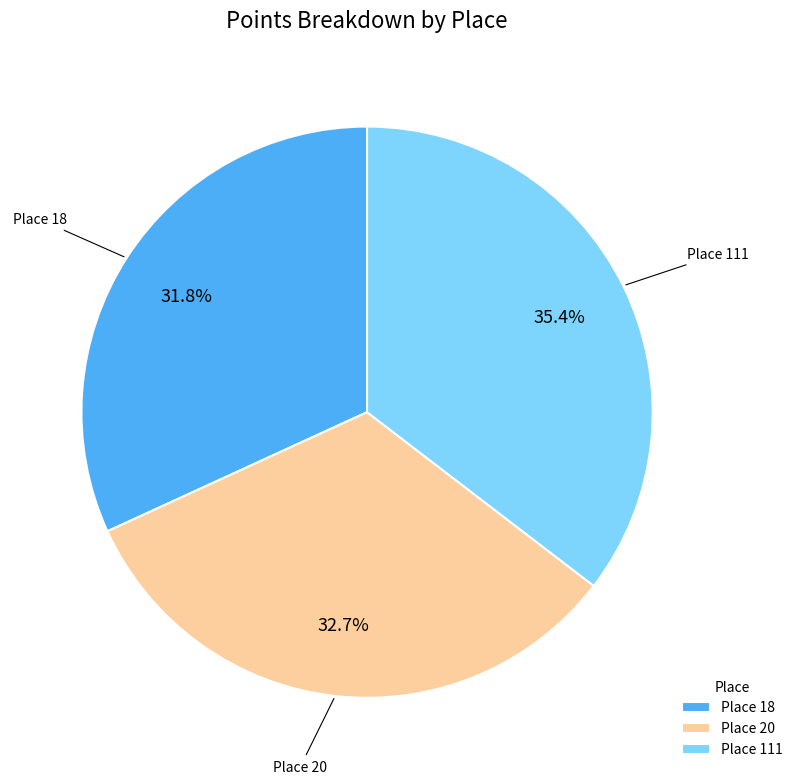

How many slices are in this pie chart?

3